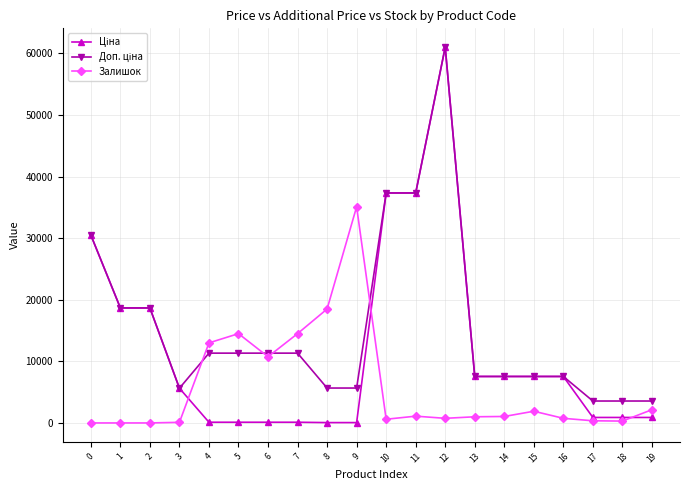

True or false: Залишок has a value of 0.0 at 0.

True